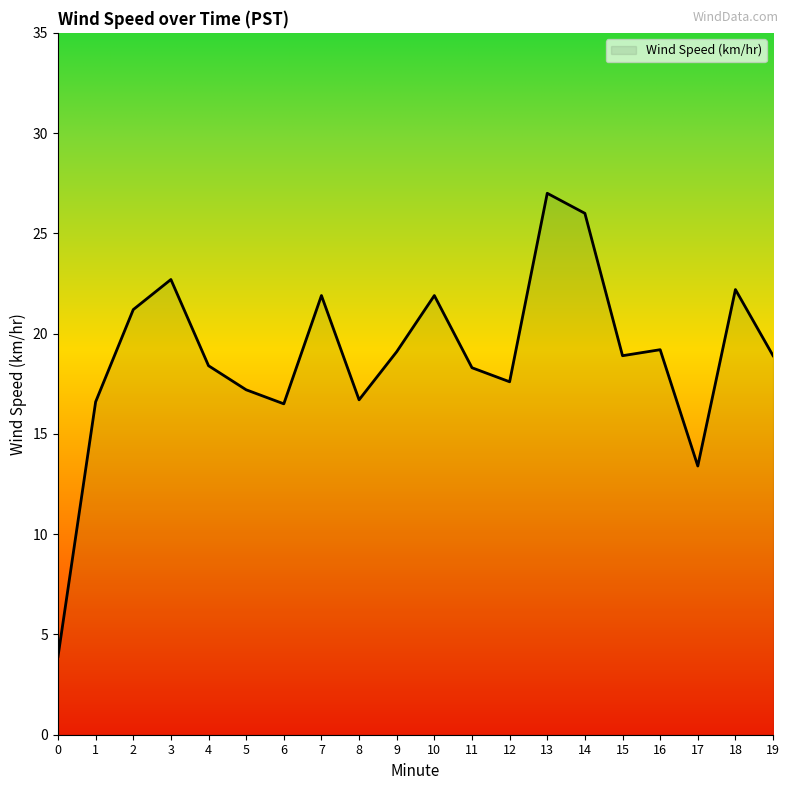

What value does the data have at 15?

18.9